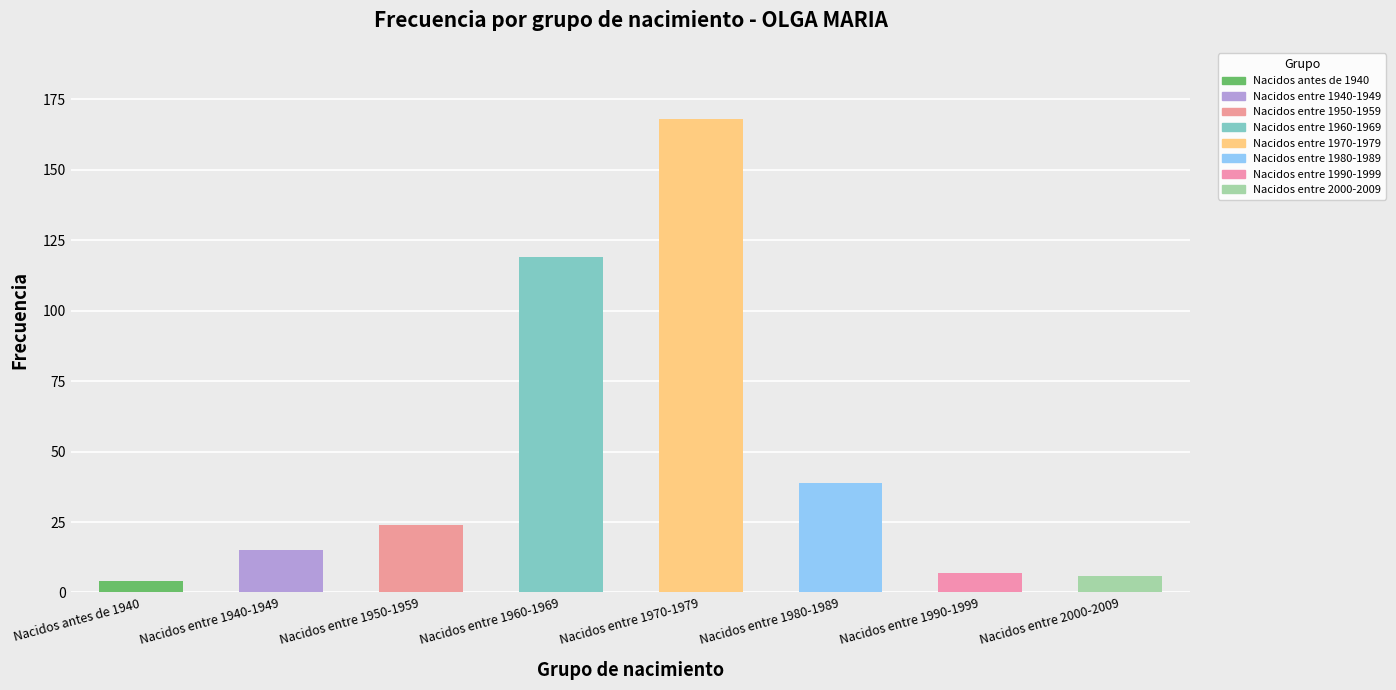

List the labels in order of value, largest first.

Nacidos entre 1970-1979, Nacidos entre 1960-1969, Nacidos entre 1980-1989, Nacidos entre 1950-1959, Nacidos entre 1940-1949, Nacidos entre 1990-1999, Nacidos entre 2000-2009, Nacidos antes de 1940